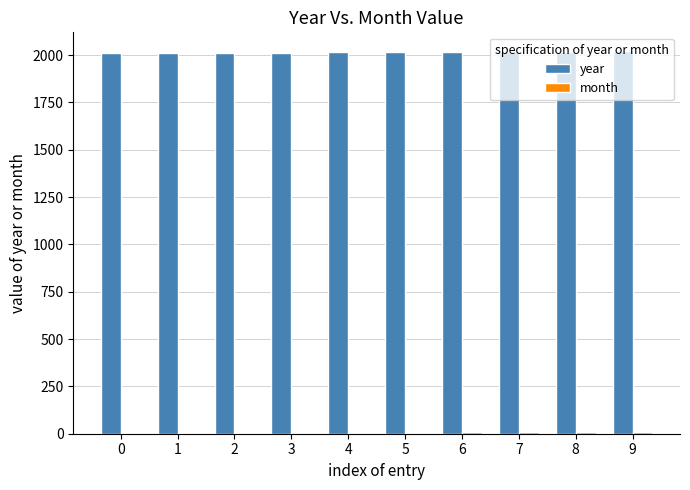

Which series has the largest total across all categories?

year